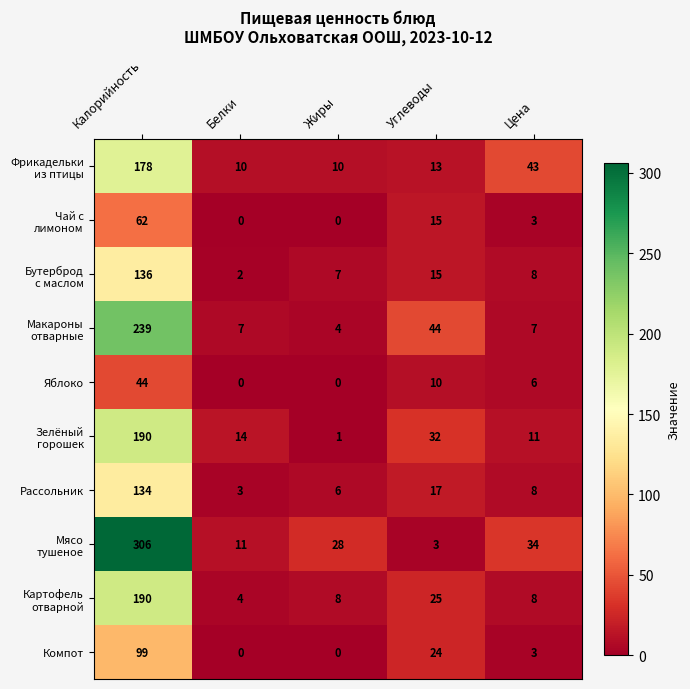

What is the maximum value shown in the chart?

306